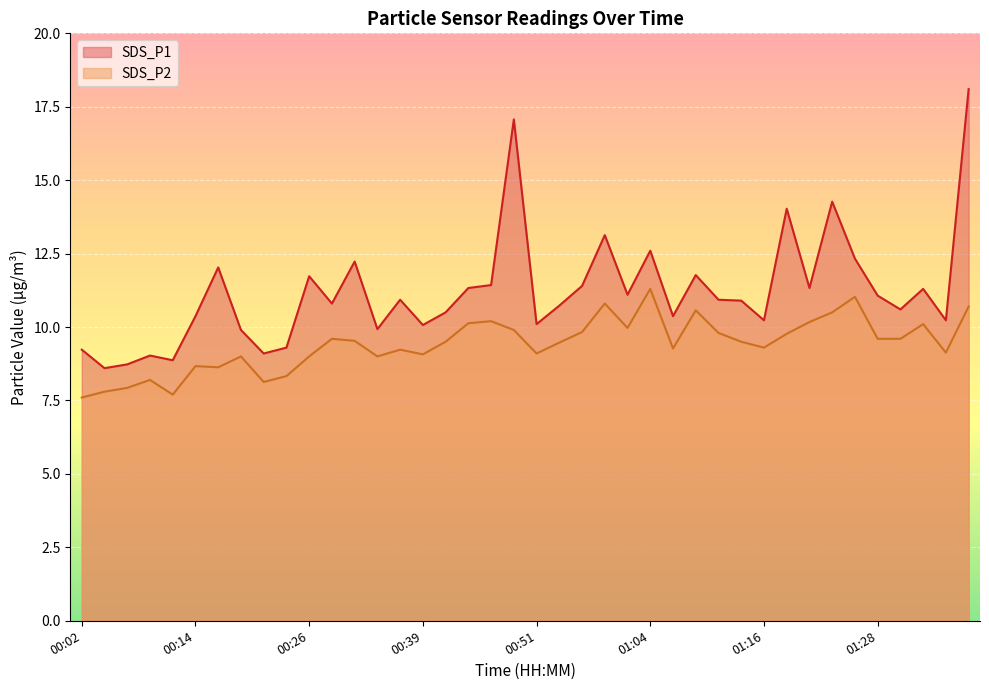

In SDS_P1, how many points are higher than both neighbors (excluding endpoints)?

12